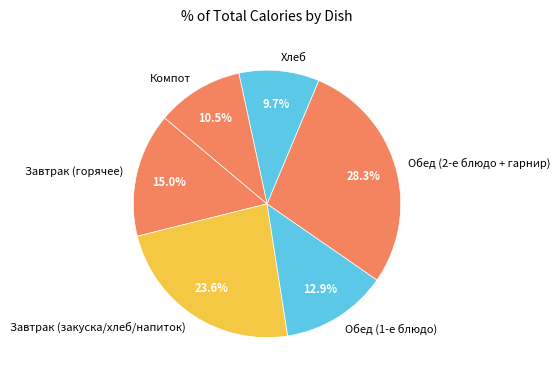

Combined, do Завтрак (горячее) and Завтрак (закуска/хлеб/напиток) account for over 50%?

No